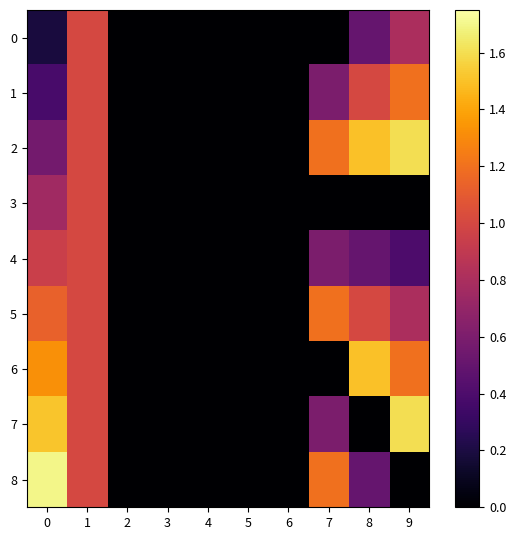

Reading left to right, transcribe all the data shown in this chart.

0: 0=0.2	1=1.0	2=0.0	3=0.0	4=0.0	5=0.0	6=0.0	7=0.0	8=0.5	9=0.8
1: 0=0.4	1=1.0	2=0.0	3=0.0	4=0.0	5=0.0	6=0.0	7=0.6	8=1.0	9=1.2
2: 0=0.6	1=1.0	2=0.0	3=0.0	4=0.0	5=0.0	6=0.0	7=1.2	8=1.5	9=1.6
3: 0=0.8	1=1.0	2=0.0	3=0.0	4=0.0	5=0.0	6=0.0	7=0.0	8=0.0	9=0.0
4: 0=0.9	1=1.0	2=0.0	3=0.0	4=0.0	5=0.0	6=0.0	7=0.6	8=0.5	9=0.4
5: 0=1.1	1=1.0	2=0.0	3=0.0	4=0.0	5=0.0	6=0.0	7=1.2	8=1.0	9=0.8
6: 0=1.3	1=1.0	2=0.0	3=0.0	4=0.0	5=0.0	6=0.0	7=0.0	8=1.5	9=1.2
7: 0=1.5	1=1.0	2=0.0	3=0.0	4=0.0	5=0.0	6=0.0	7=0.6	8=0.0	9=1.6
8: 0=1.7	1=1.0	2=0.0	3=0.0	4=0.0	5=0.0	6=0.0	7=1.2	8=0.5	9=0.0